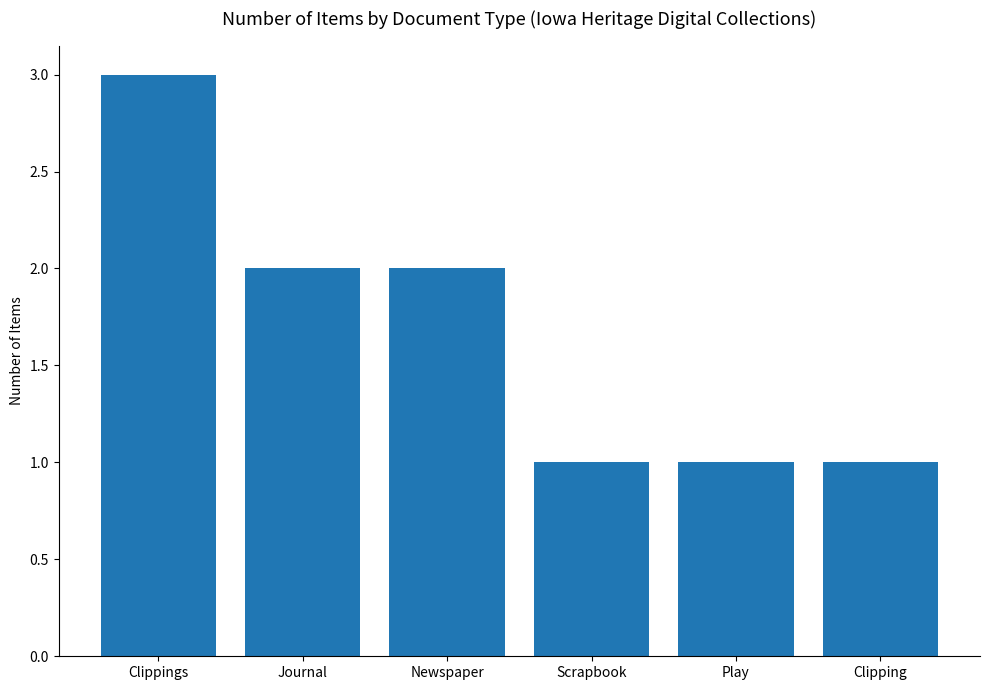

How many data points does each series have?

6